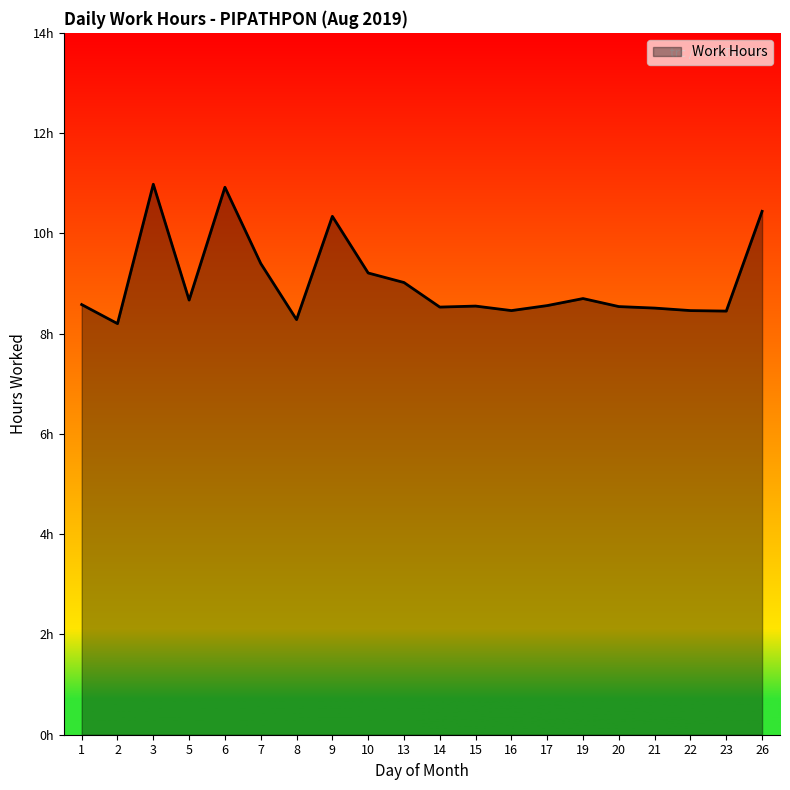

At which label is the value closest to 9?

13